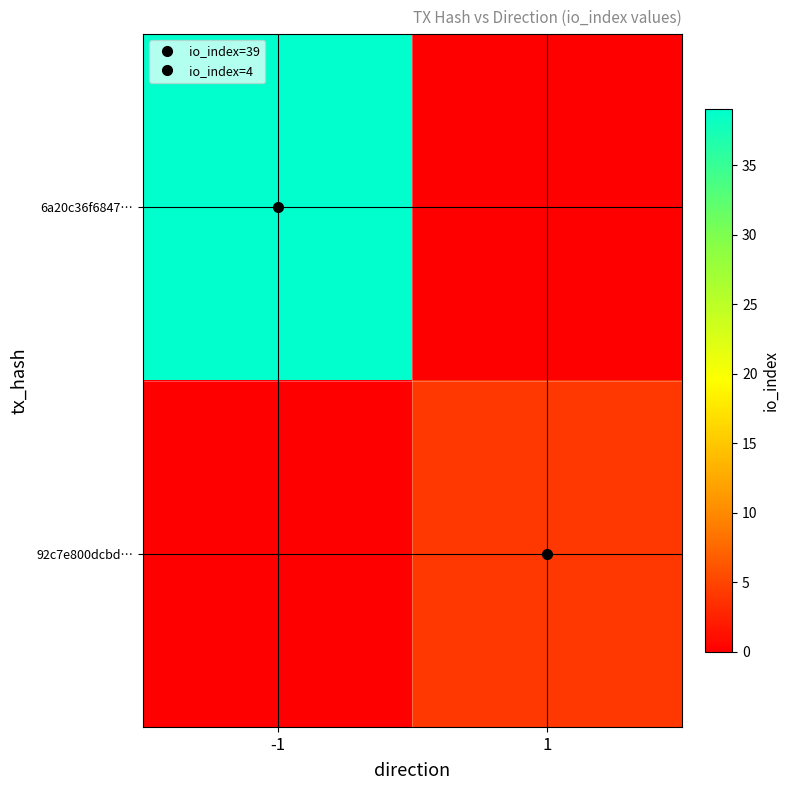

What value does the row_1 series have at 1?

4